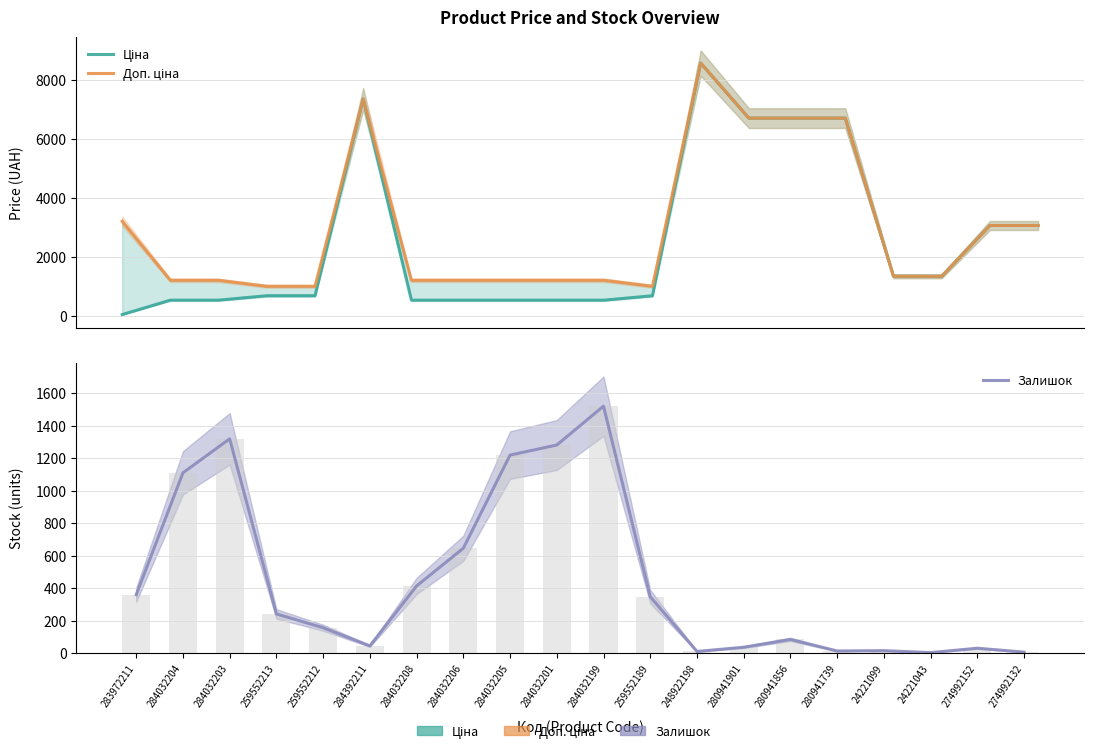

Which series has the largest range (max minus min)?

Ціна